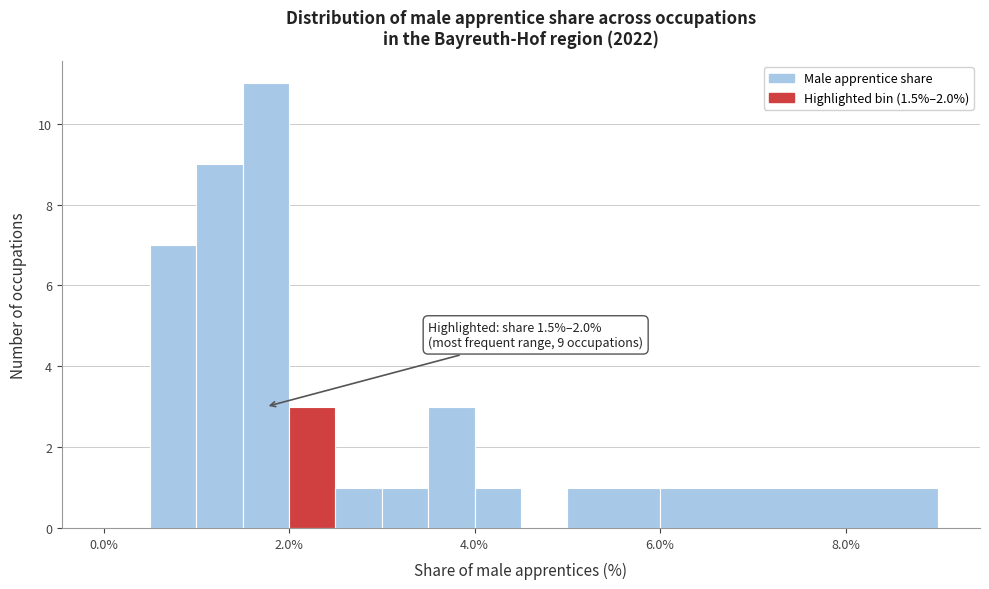

Around what value on the x-axis is the tallest bar? Give the approximate position of its centre, as read against the axis.

1.8